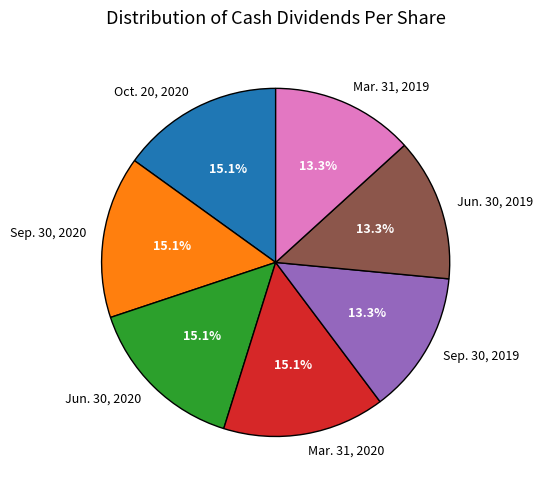

Combined, do Jun. 30, 2019 and Oct. 20, 2020 account for over 50%?

No